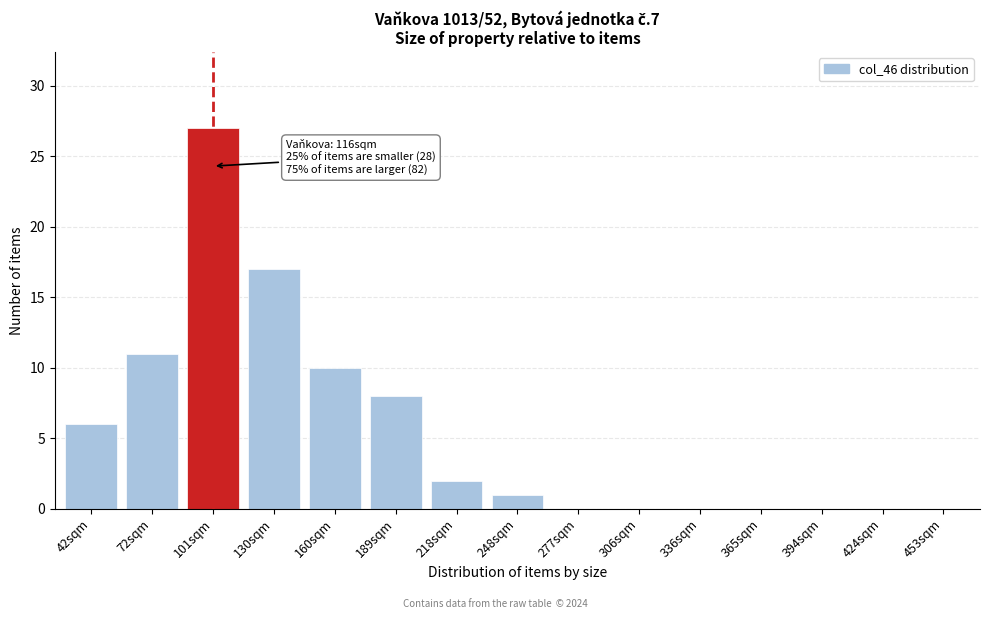

Reading left to right, list all the values displayed in this chart.

42sqm=6	72sqm=11	101sqm=27	130sqm=17	160sqm=10	189sqm=8	218sqm=2	248sqm=1	277sqm=0	306sqm=0	336sqm=0	365sqm=0	394sqm=0	424sqm=0	453sqm=0